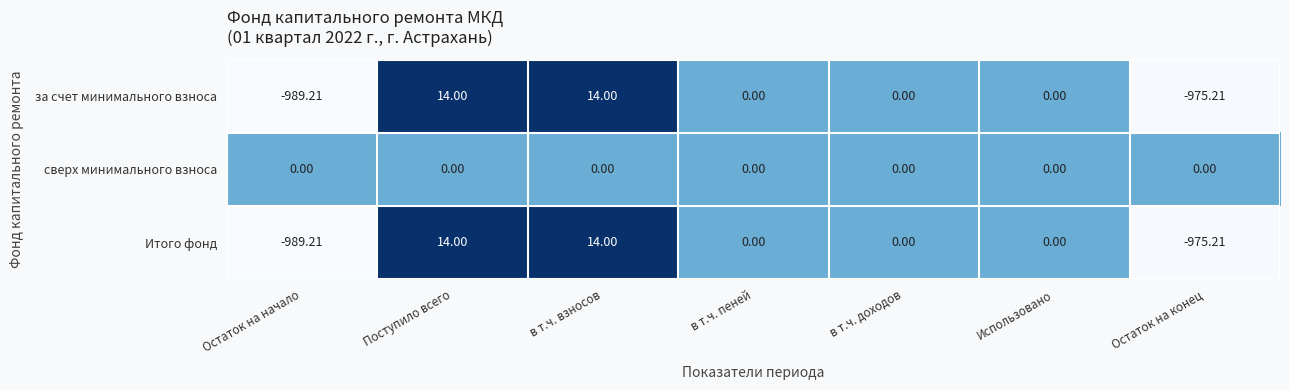

At which label does за счет минимального взноса first exceed 0?

Поступило всего